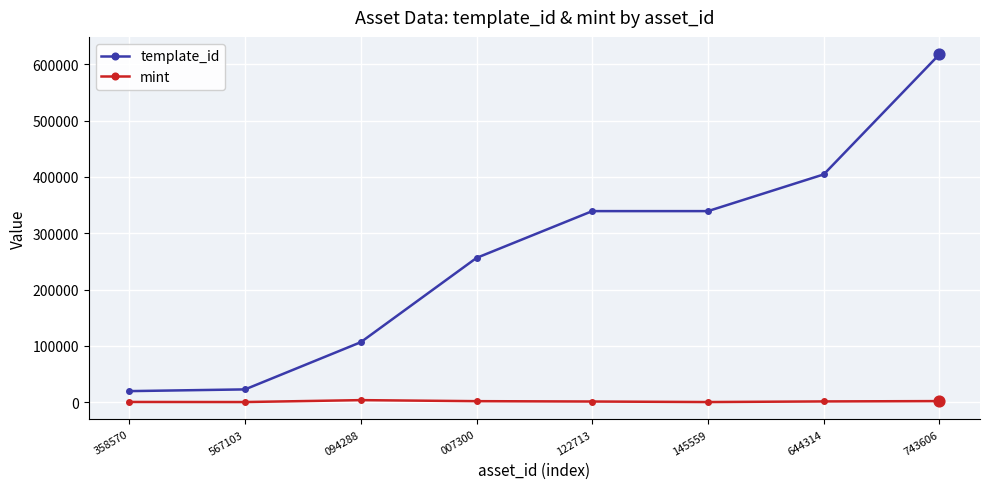

What is the total value across all series at 094288?

110499